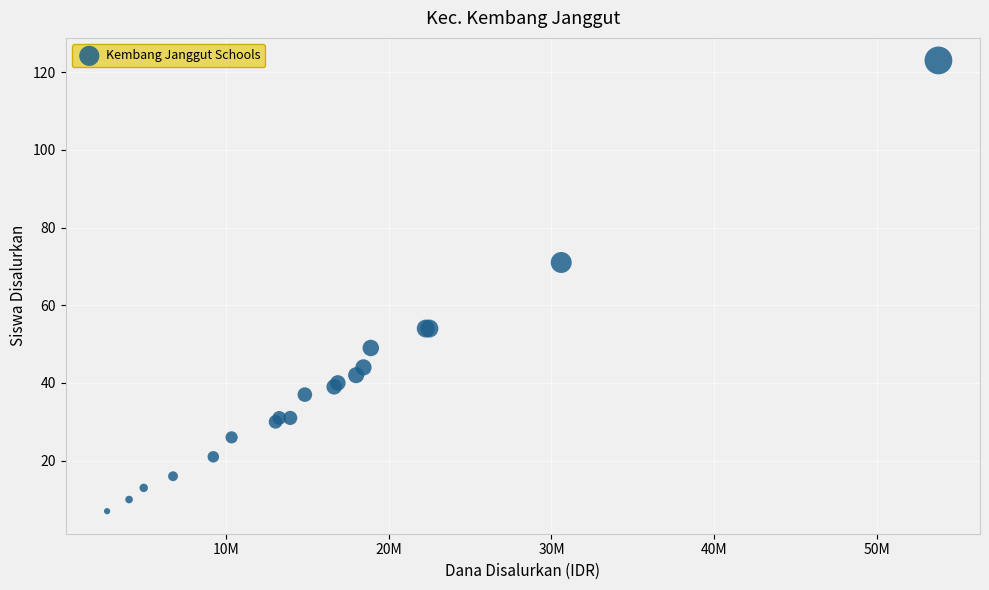

What Y value in the scatter plot is closest to 65?

71